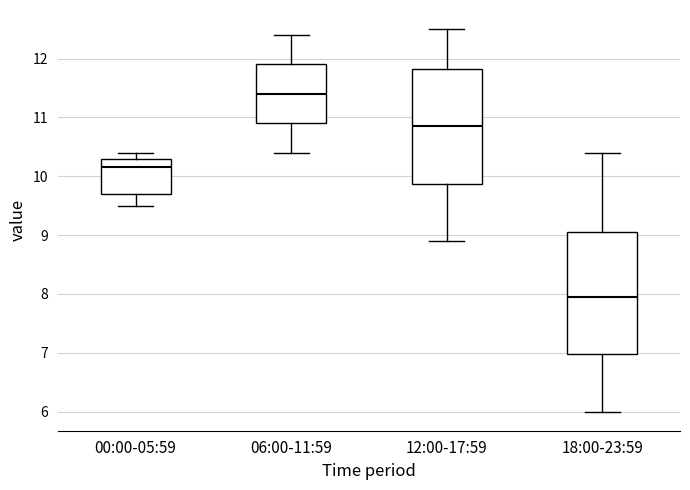

Comparing the boxes themselves (not the whiskers), which one is the tallest?

18:00-23:59